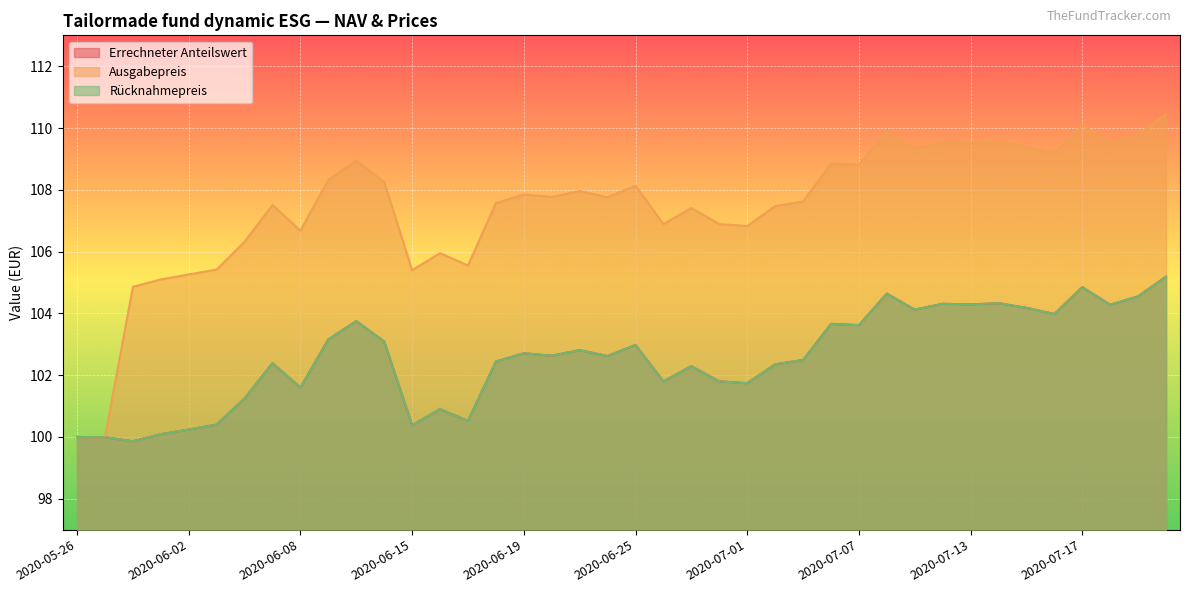

How many data points in Errechneter Anteilswert are less than 102?

14